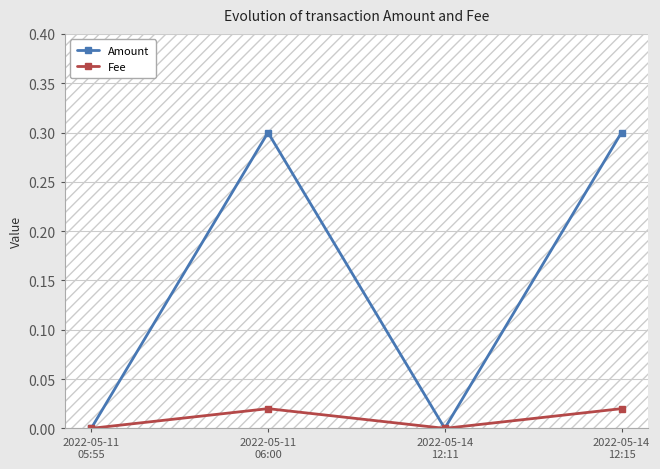

Which series has the largest total across all categories?

Amount